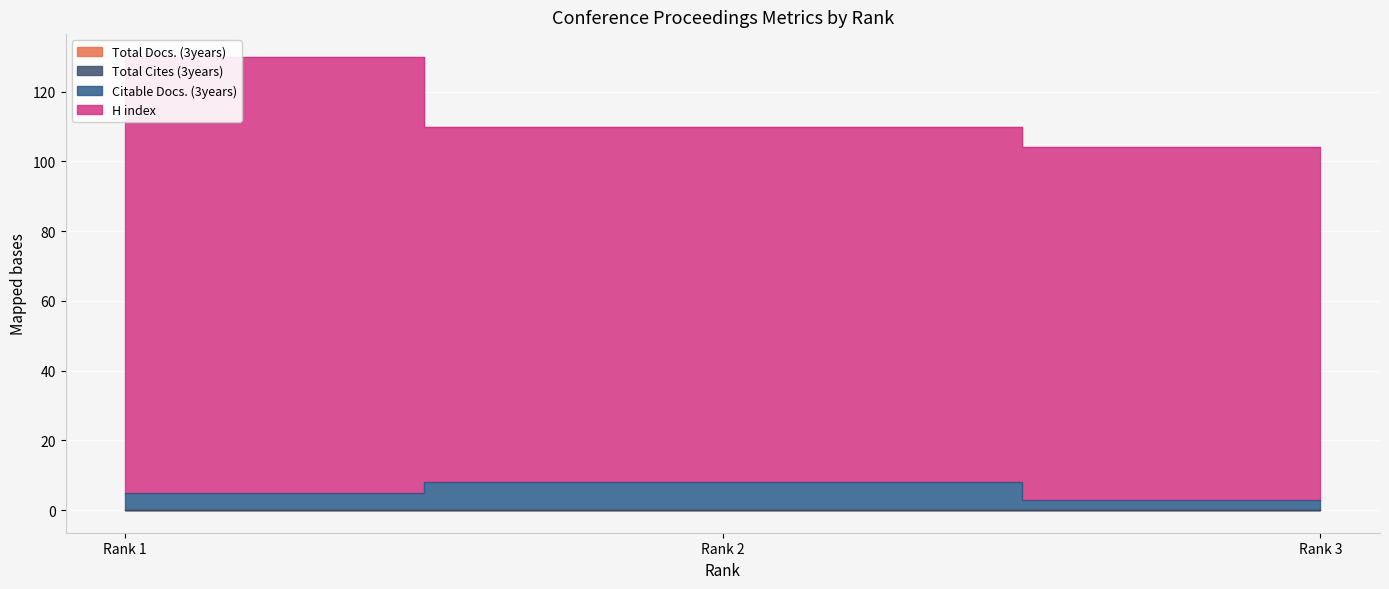

At which category is the sum across all series the highest?

Rank 1